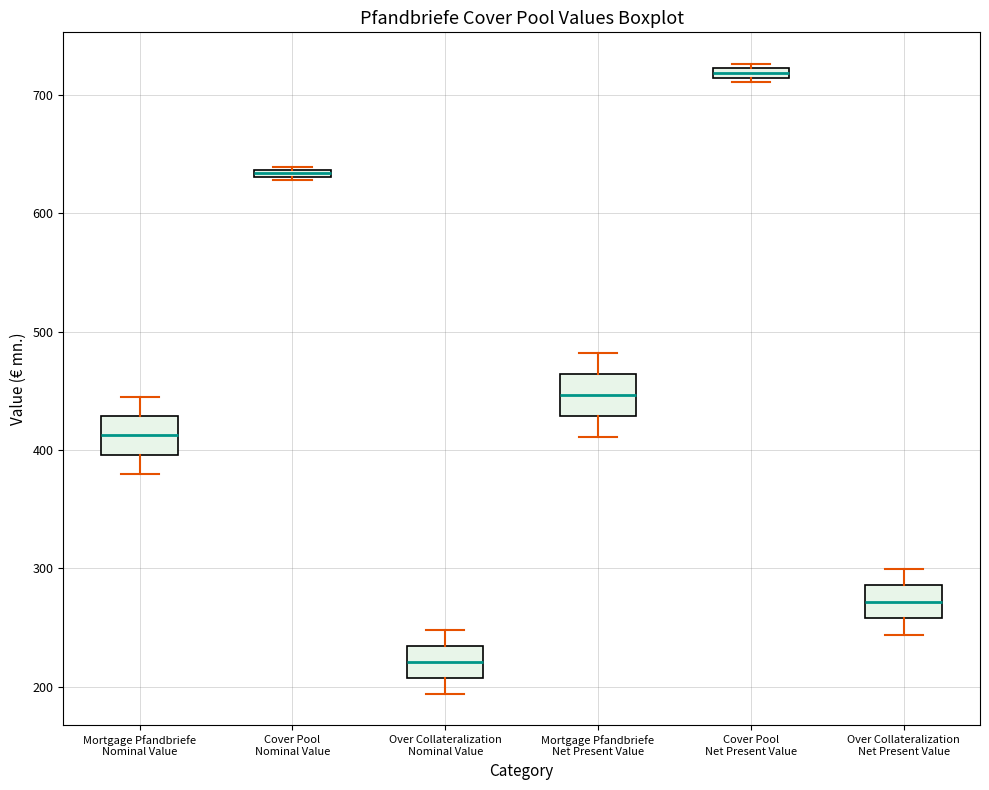

Where is the lower edge of the box for Cover Pool Nominal Value on the y-axis? The values are not printed on the chart, so give them approximately, as read against the axis.

630